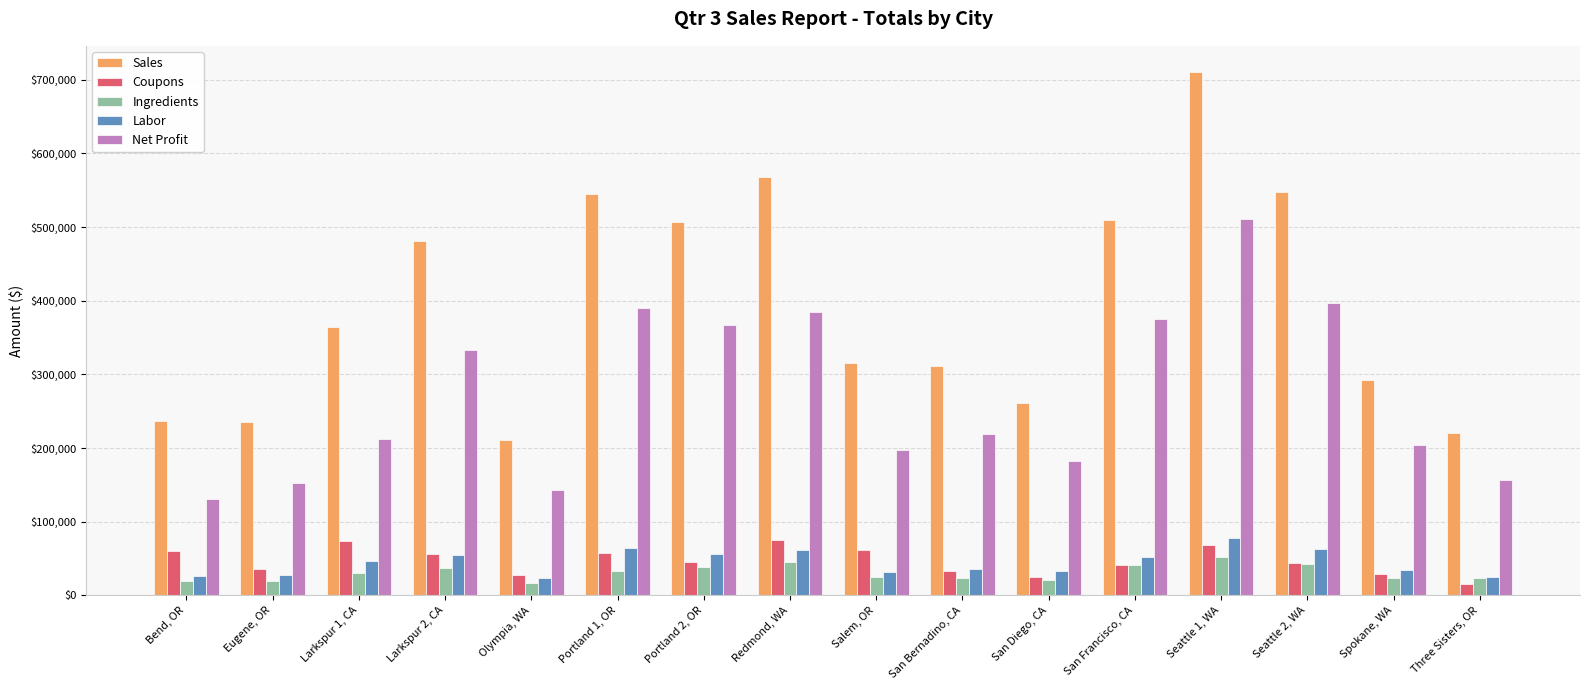

What is the highest value of the Labor series?

78158.7